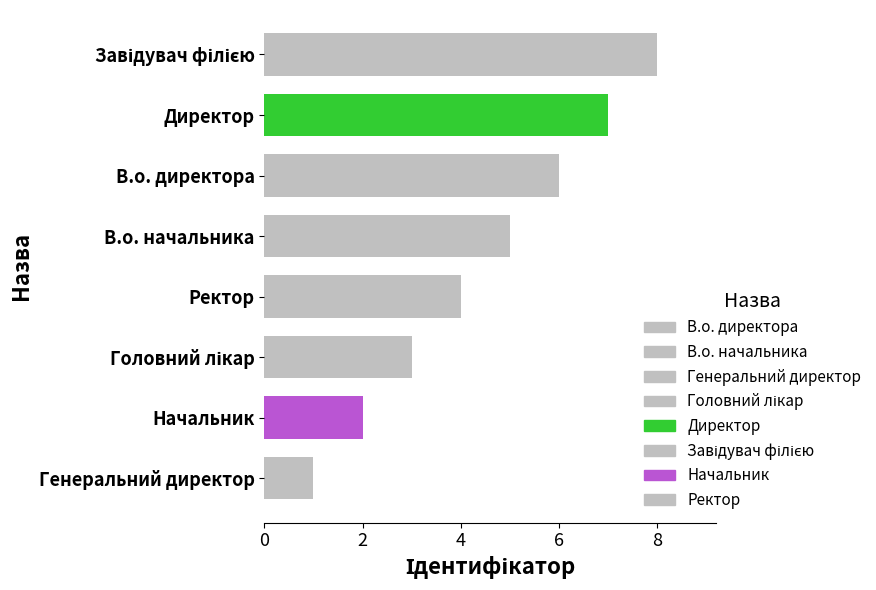

Are the bars horizontal?

Yes